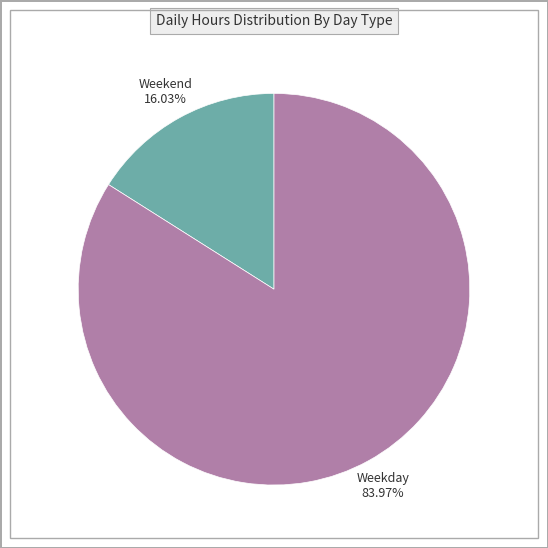

How many segments does this pie chart have?

2